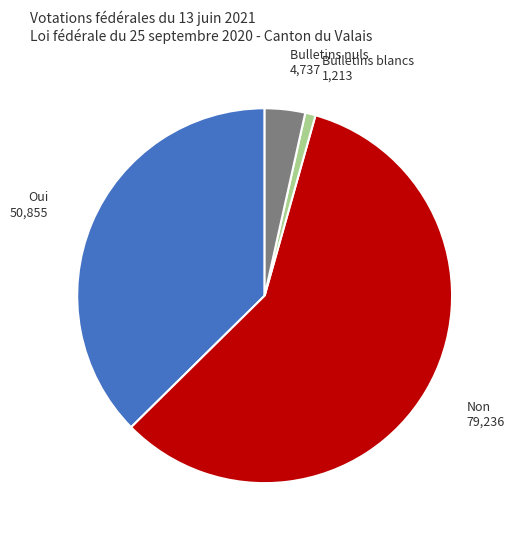

Does any single category account for the majority?

Yes